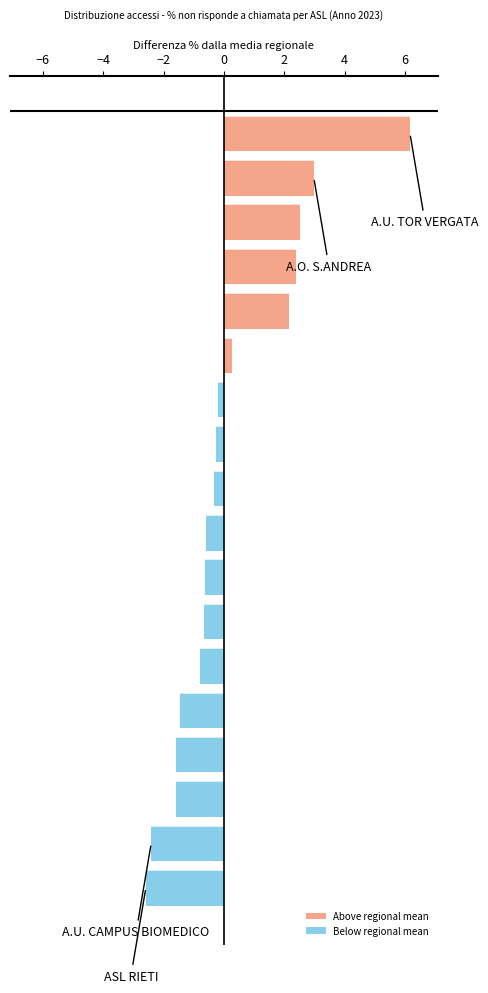

What position from the right is 4?

12